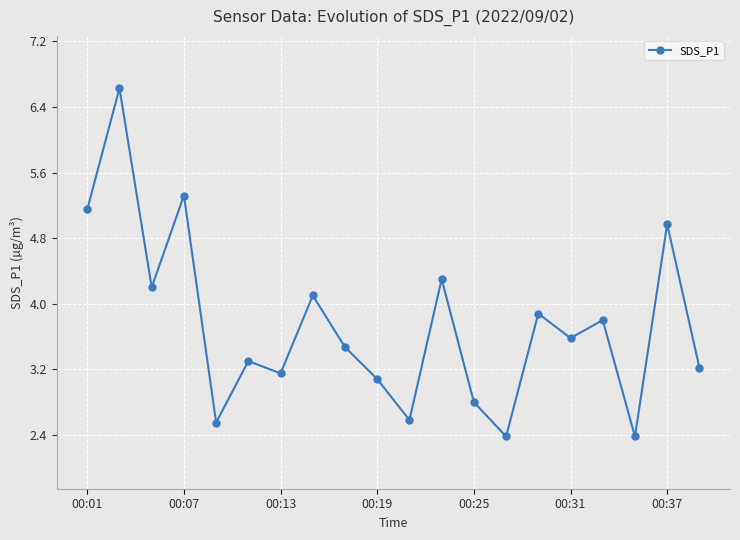

What is the value of the 13th point from the left?

2.8